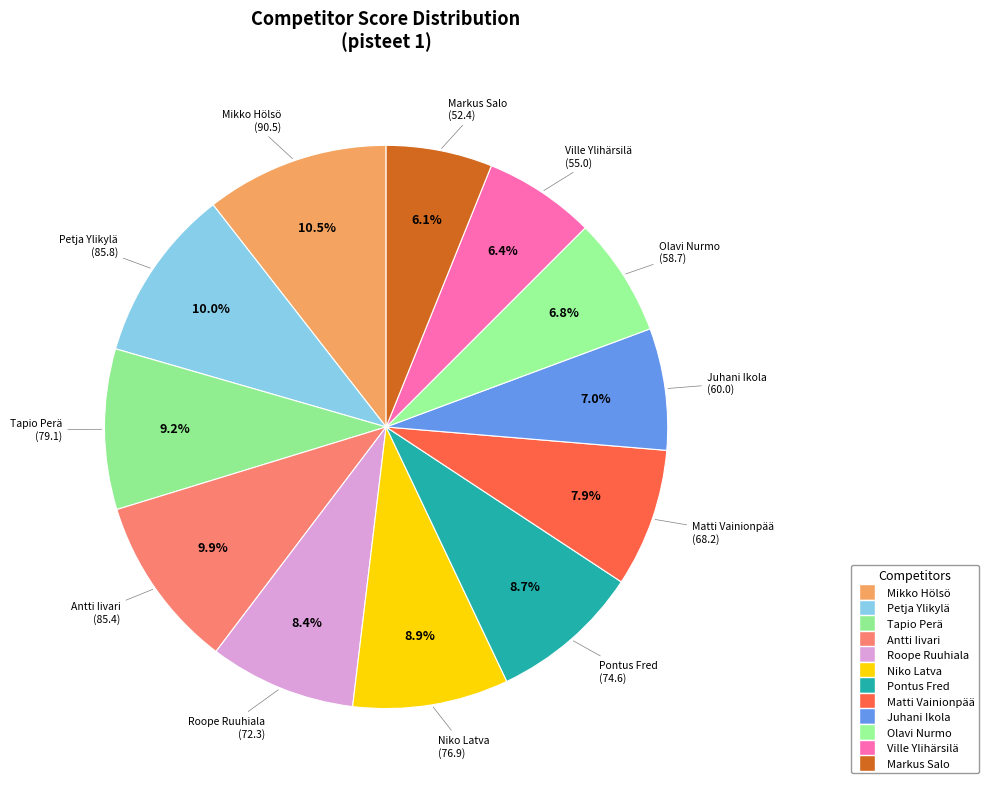

The Markus Salo slice represents 1% of the pie. True or false?

False